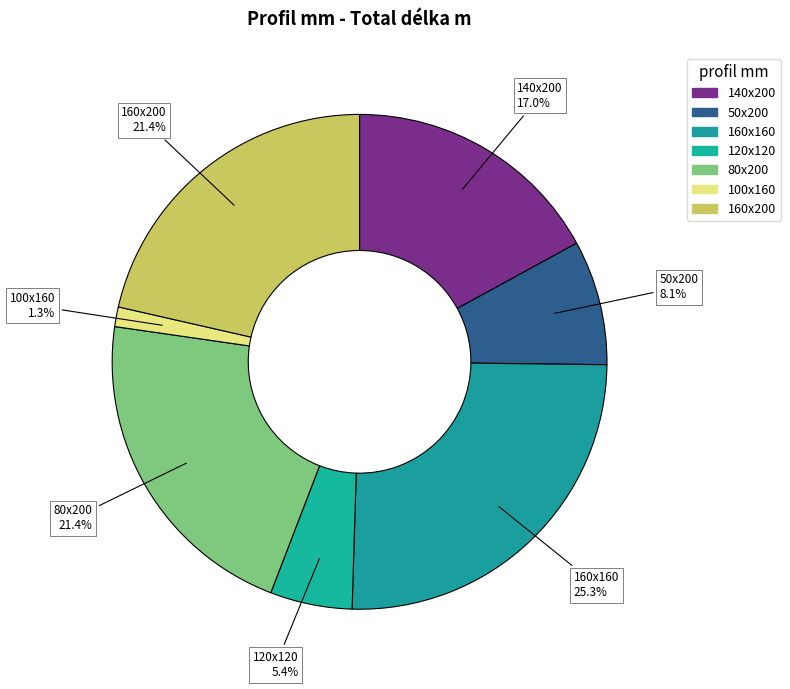

To the nearest percent, what percentage of the pie is 50x200?

8%